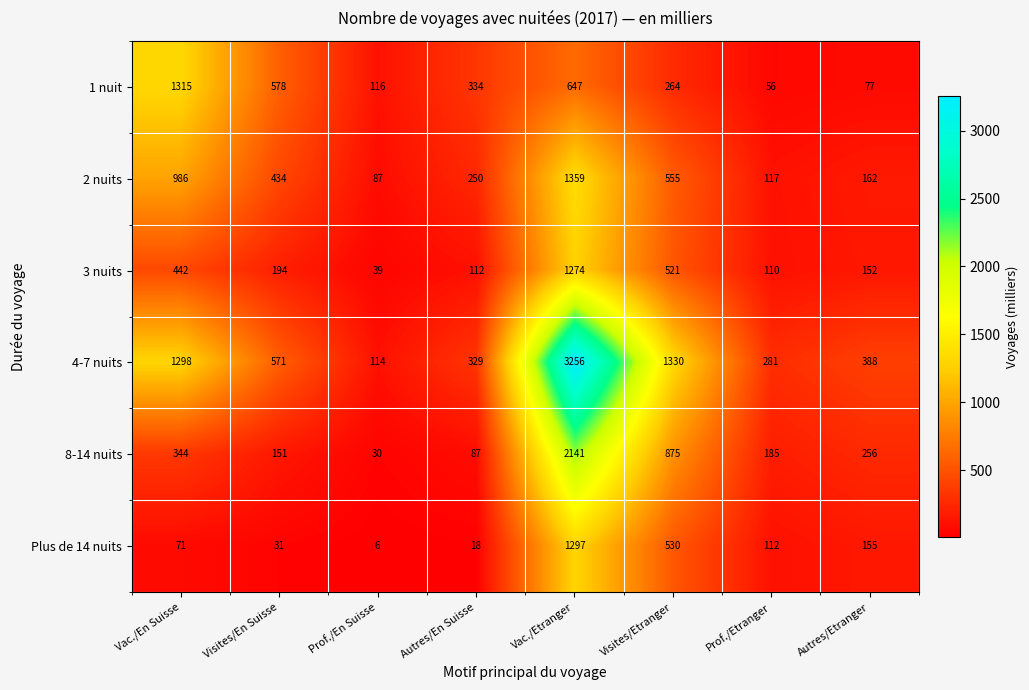

At which label is 1 nuit closest to 685?

Vac./Etranger